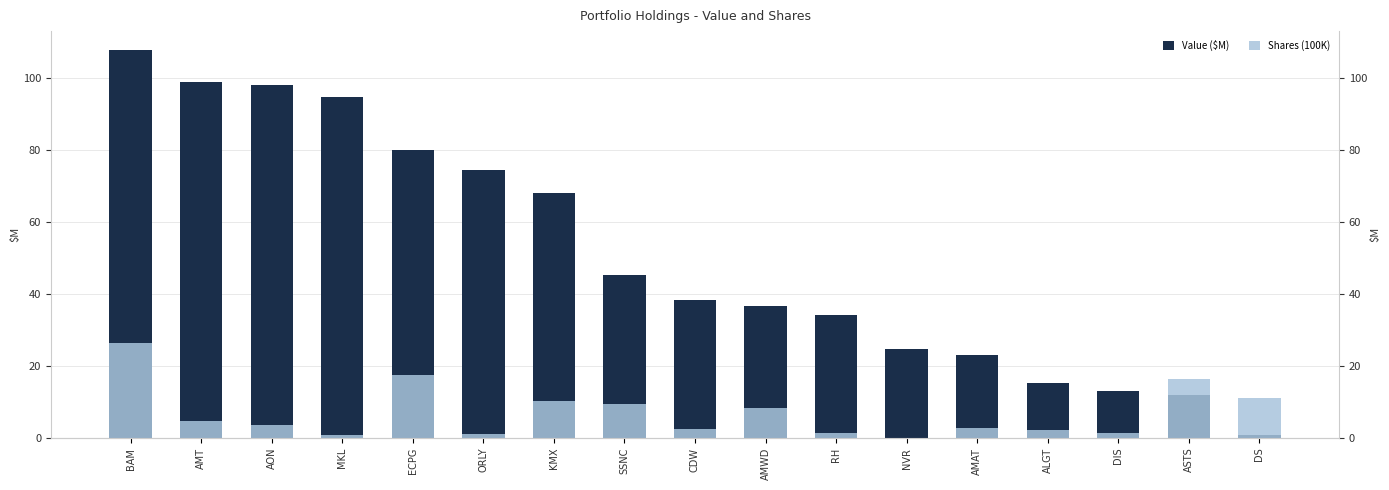

Where does the Value ($M) series first go above 38?

BAM